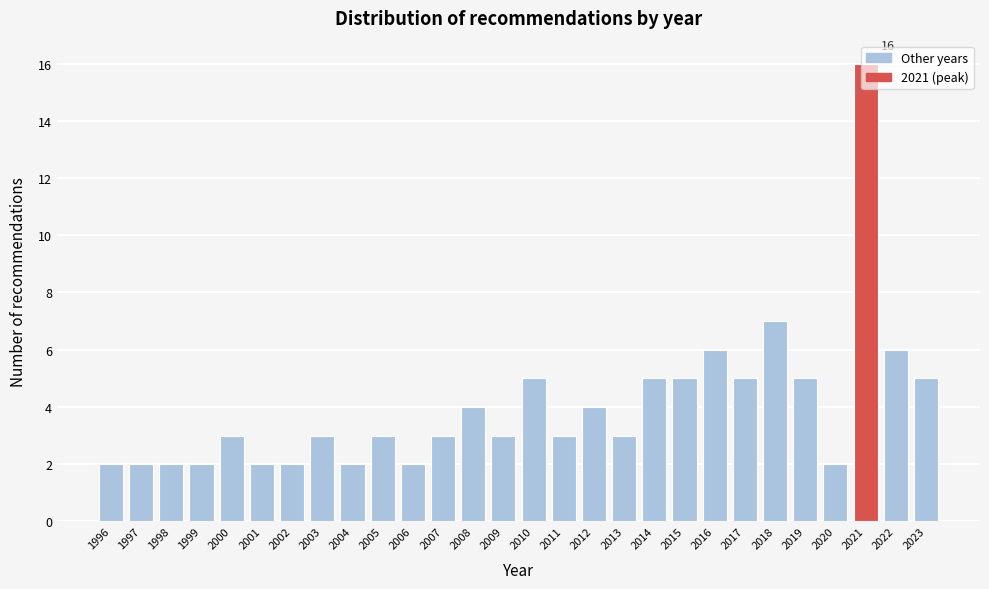

What is the value of the 11th bar from the left?

2